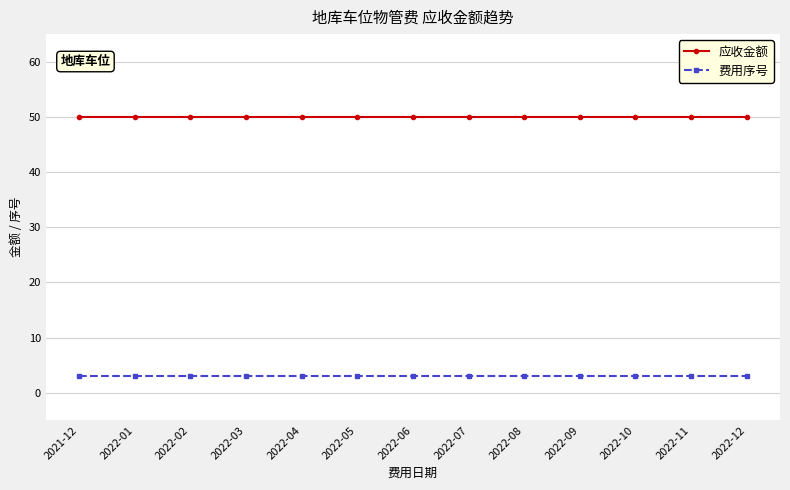

What is the minimum value for 应收金额?

50